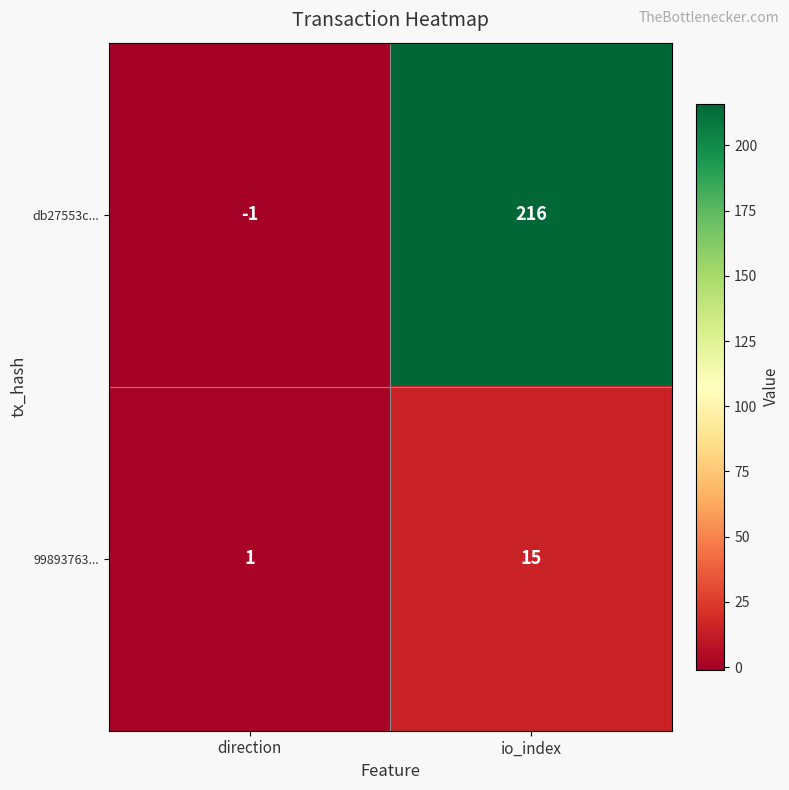

Which series changed the most between direction and io_index?

db27553c...